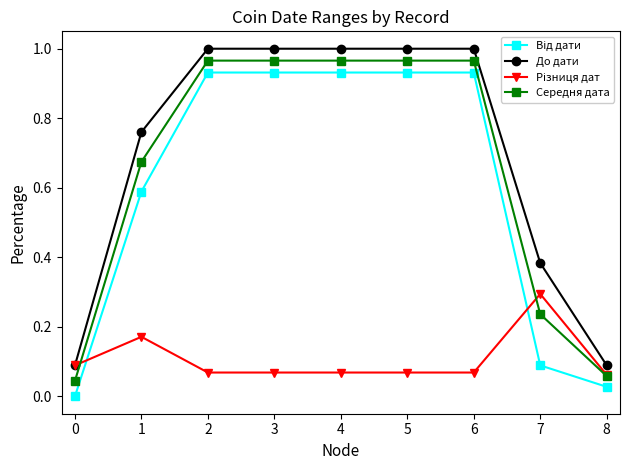

At how many categories does at least one series exceed 0?

9